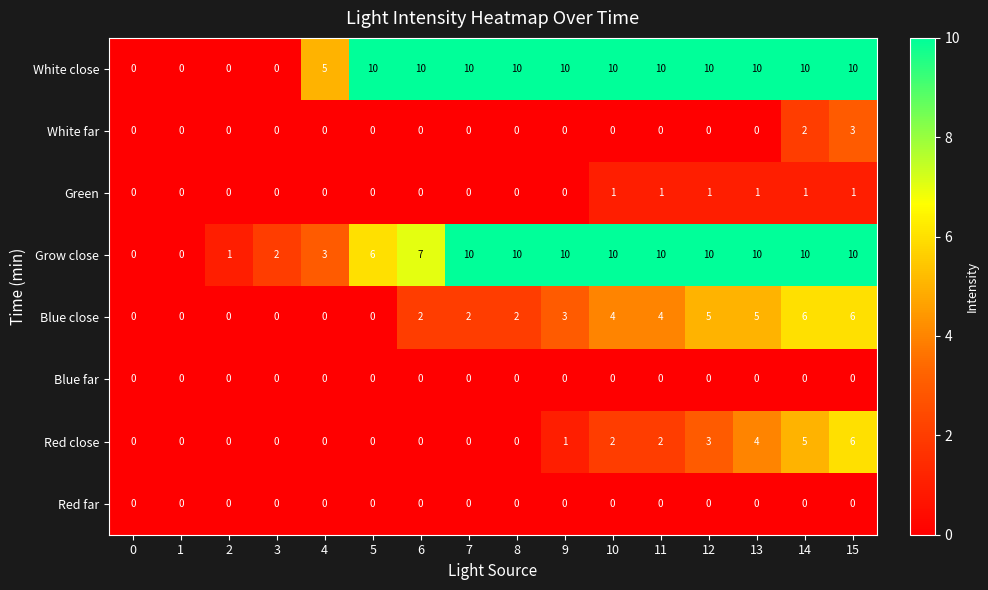

What is the difference between the highest and lowest values at 7?

10